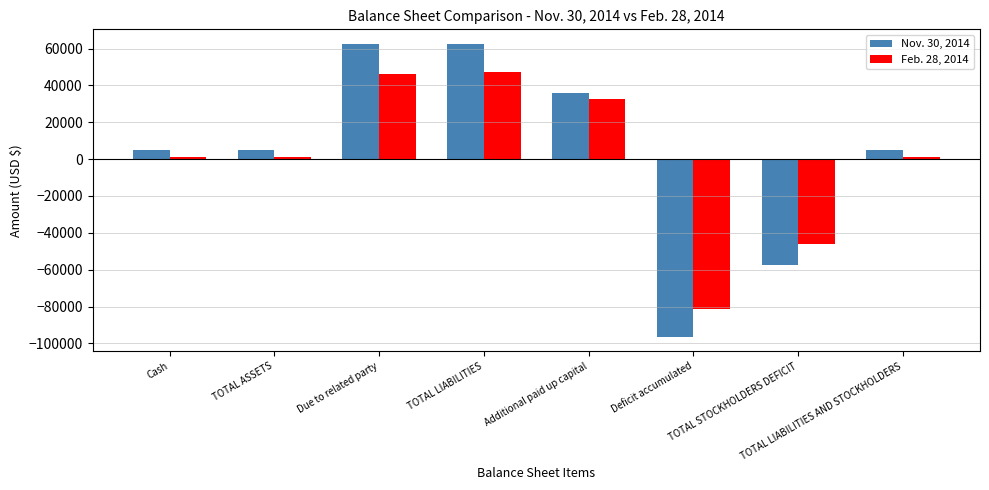

List the series in order of their peak value, lowest first.

Feb. 28, 2014, Nov. 30, 2014